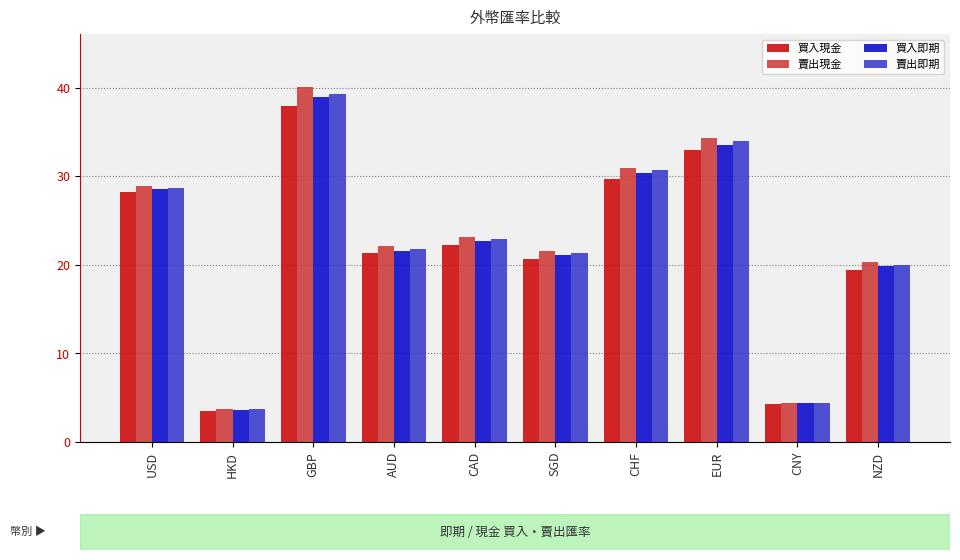

Count the number of data series in this chart.

4